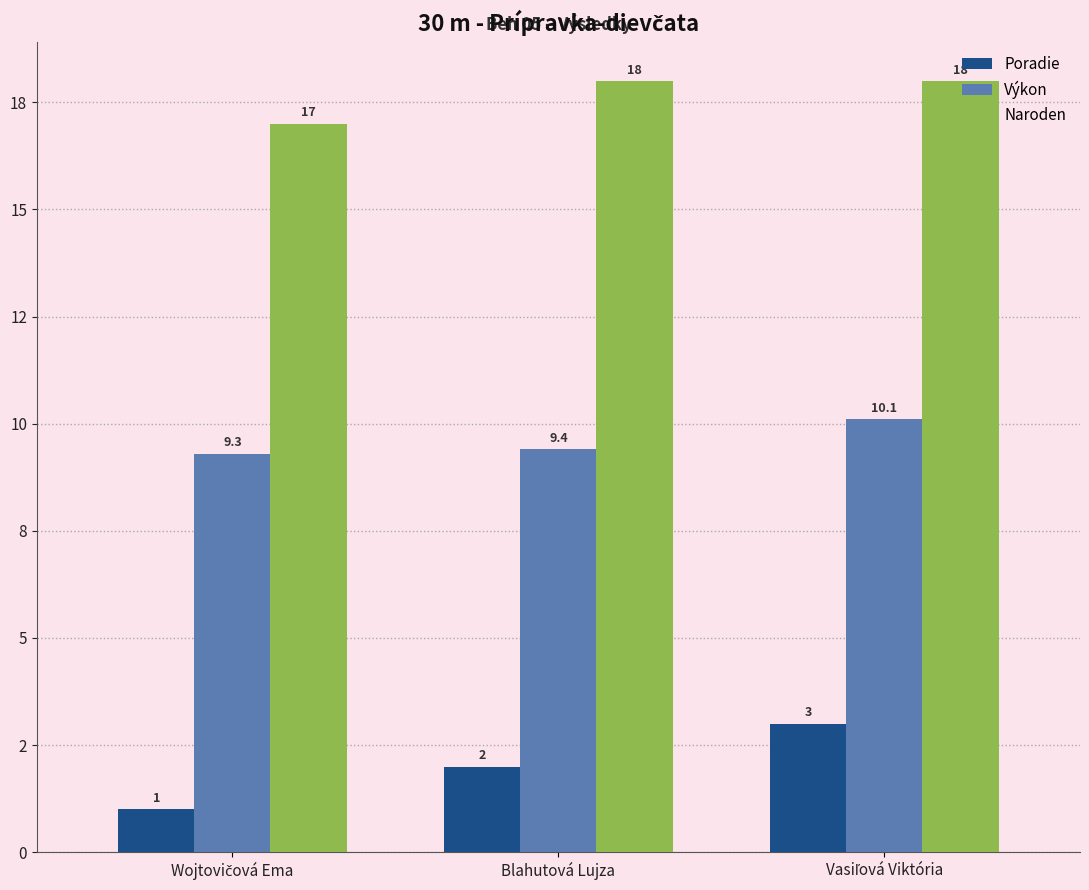

What position from the left is Blahutová Lujza?

2